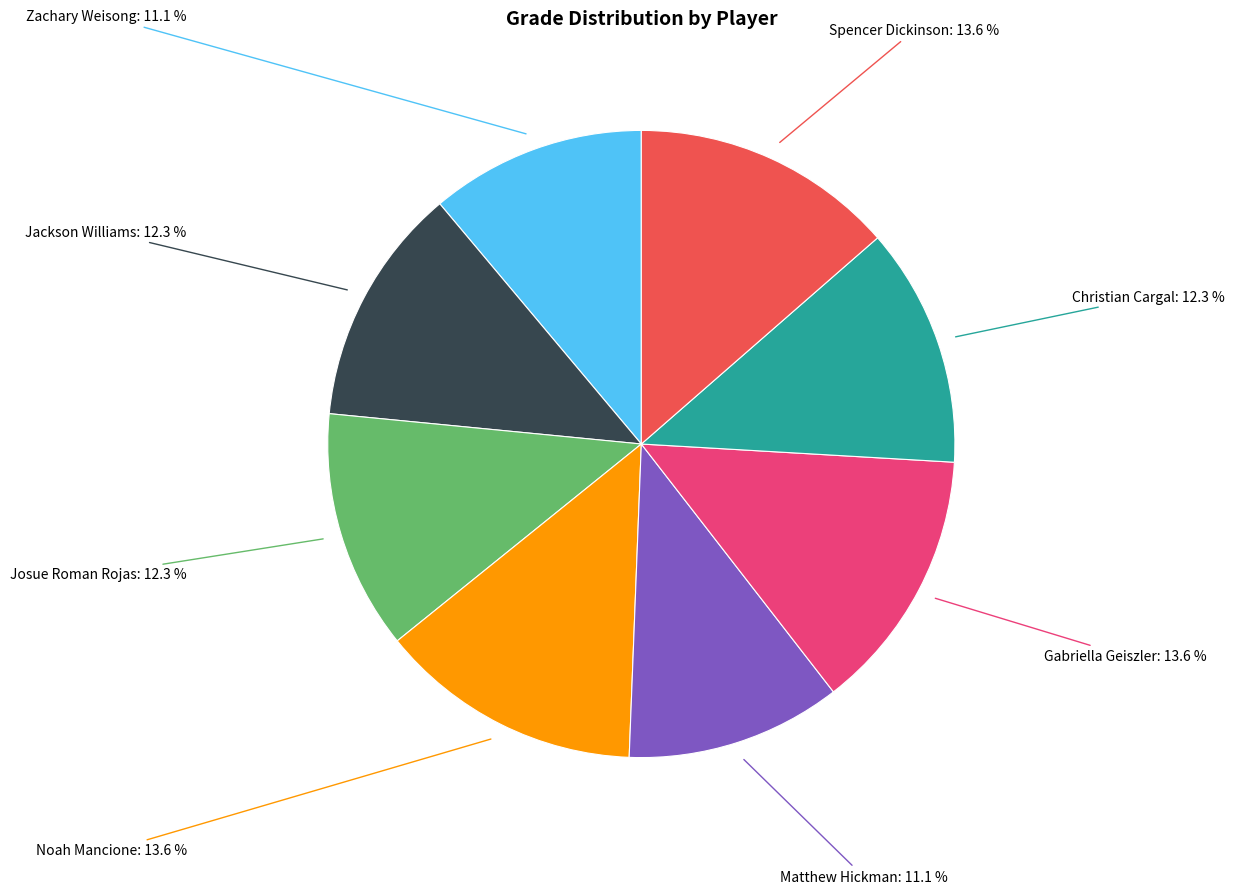

Is there a majority slice in this chart?

No